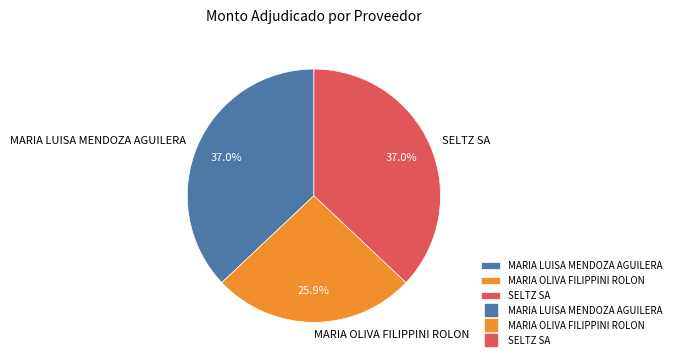

How many segments does this pie chart have?

3